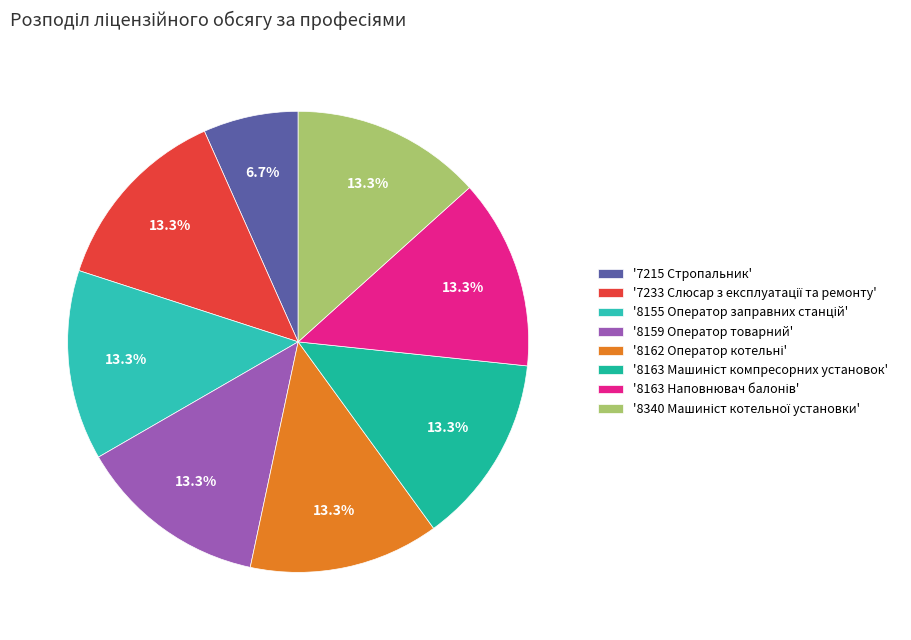

Count the number of slices in the pie.

8